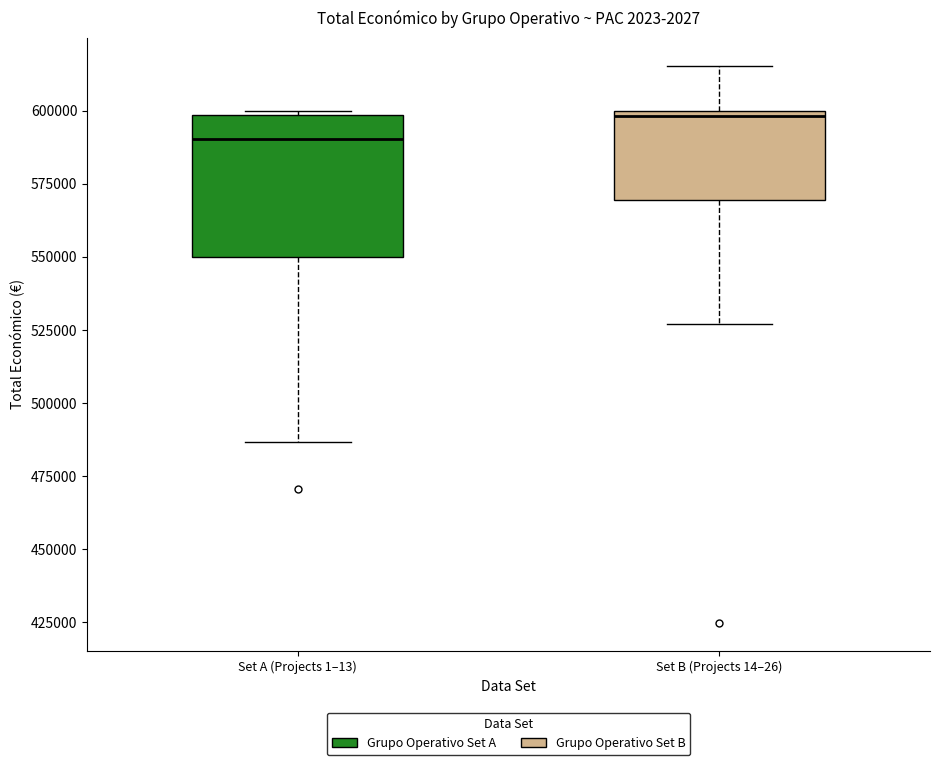

Which box is the tallest, from its lower edge to its upper edge?

Set A (Projects 1–13)